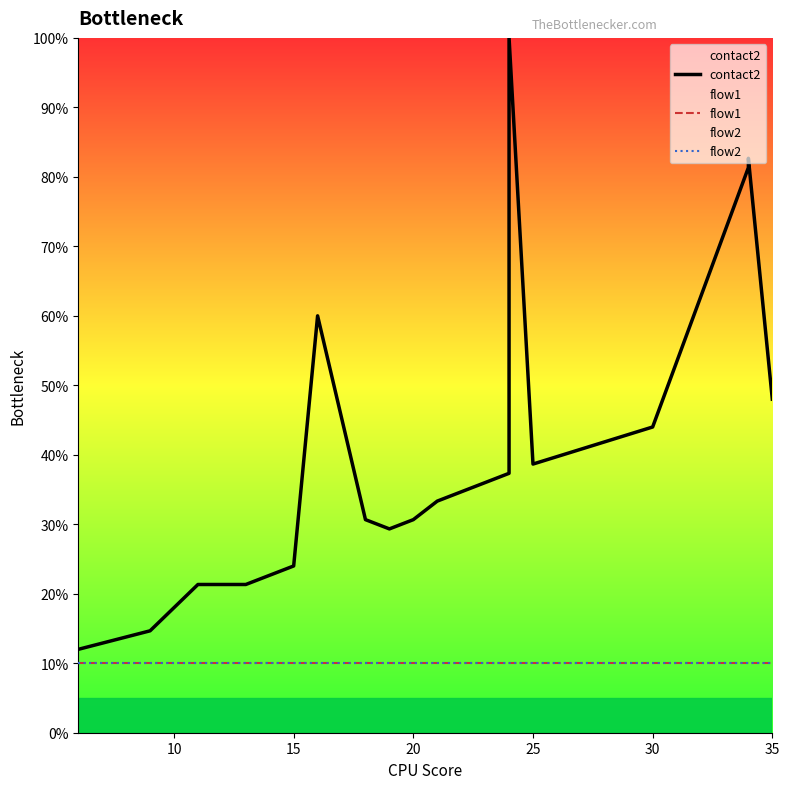

Which series has the largest range (max minus min)?

contact2